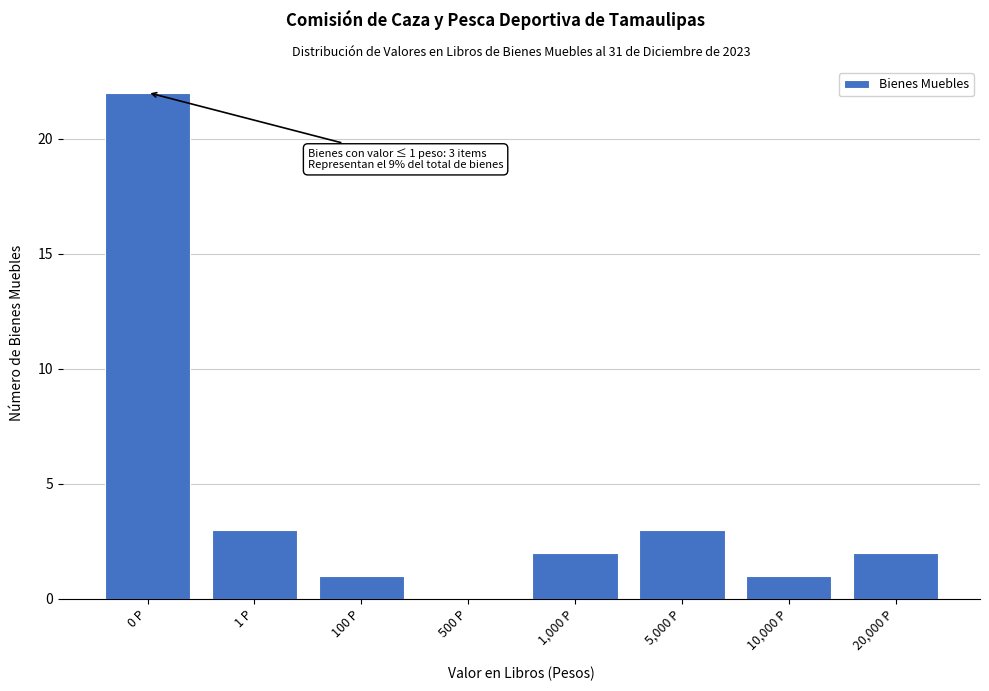

Reading right to left, list all the values displayed in this chart.

20,000 P=2	10,000 P=1	5,000 P=3	1,000 P=2	500 P=0	100 P=1	1 P=3	0 P=22